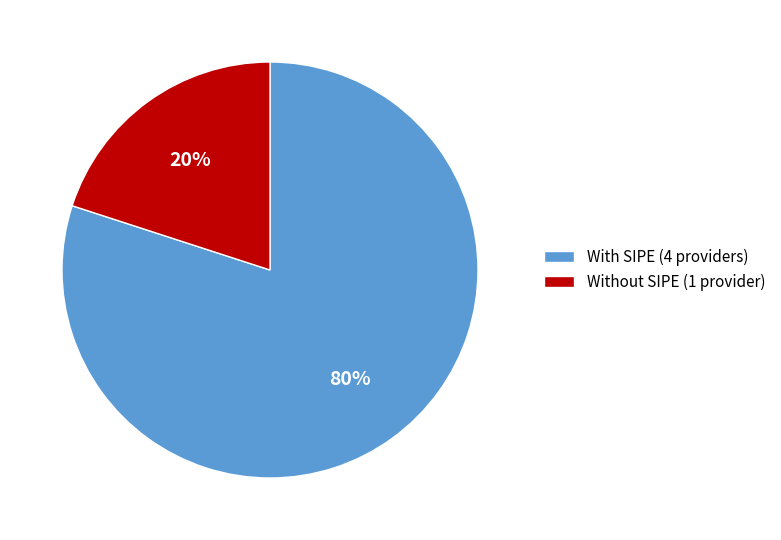

Is it true that With SIPE (4 providers) is 94% of the pie?

False